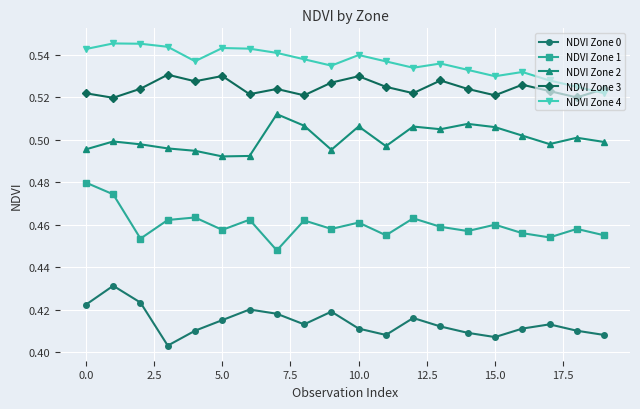

What is the sum of all NDVI Zone 3 values?

10.5